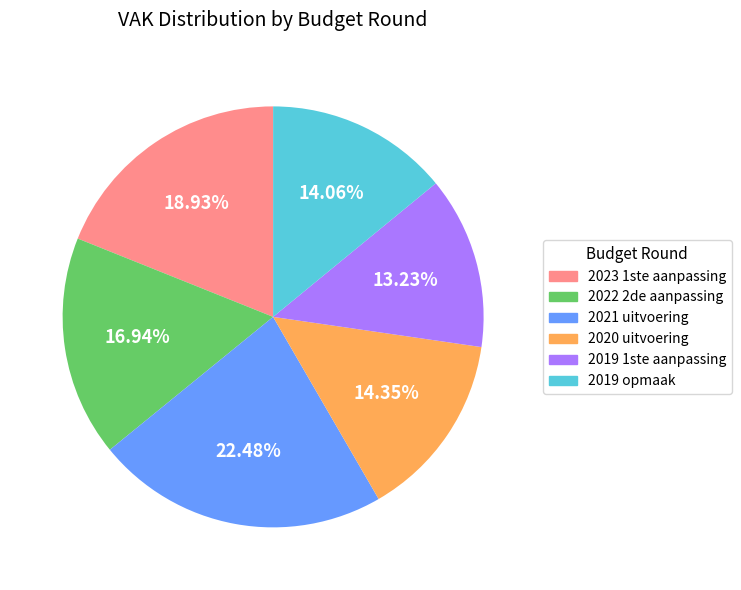

The 2023 1ste aanpassing slice represents 19% of the pie. True or false?

True